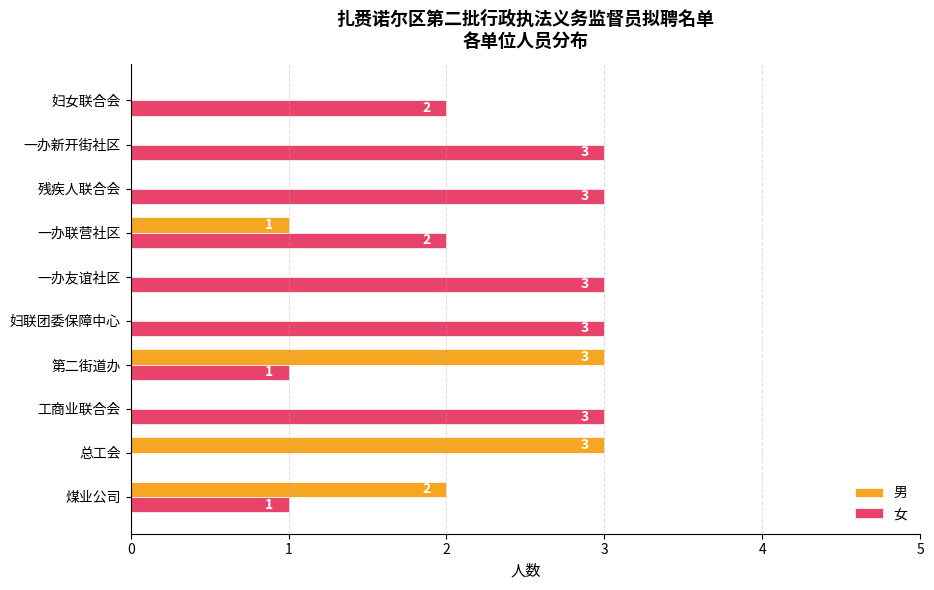

True or false: 男 has a value of 0 at 工商业联合会.

True